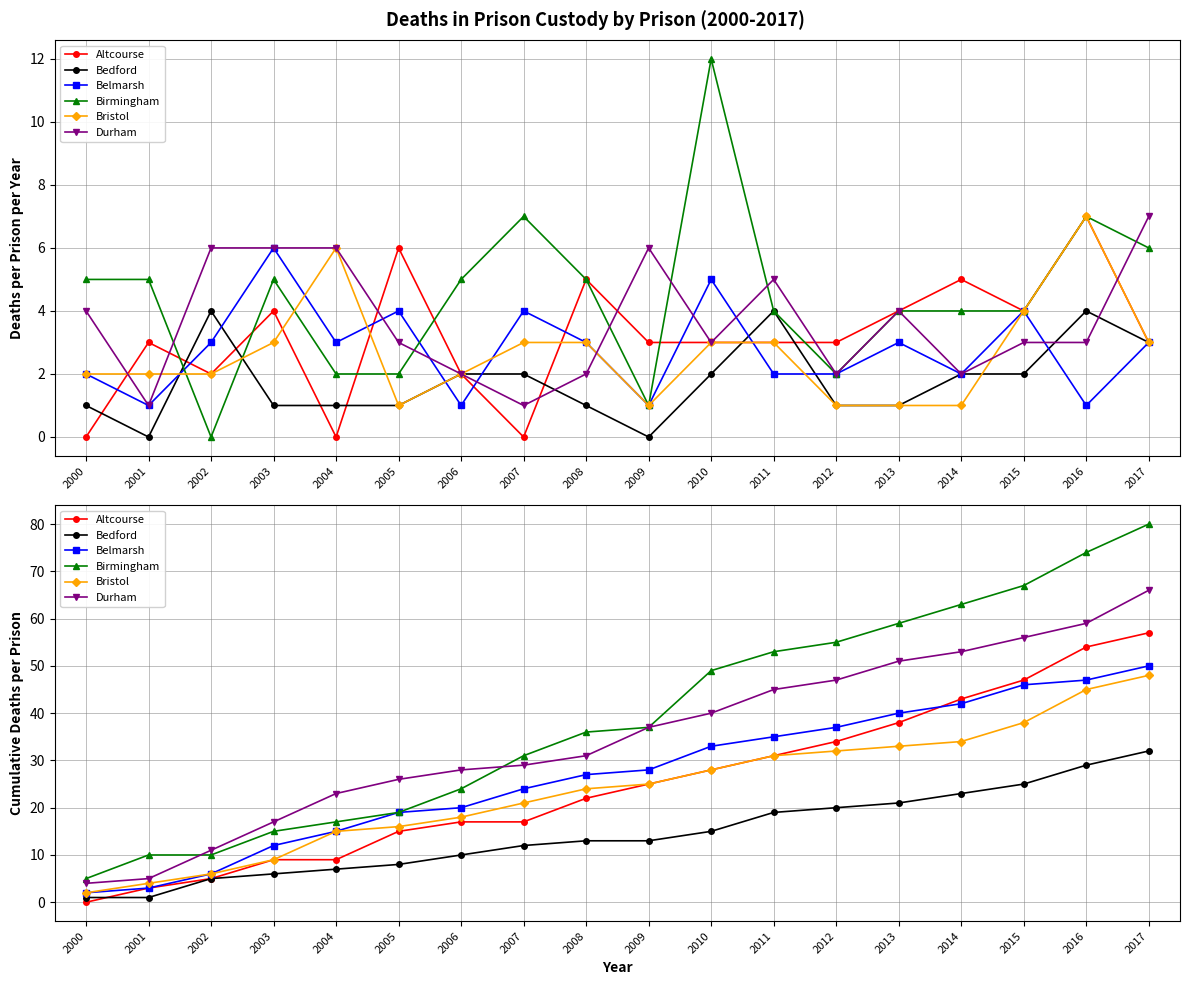

Read the Altcourse value at 2016.

54